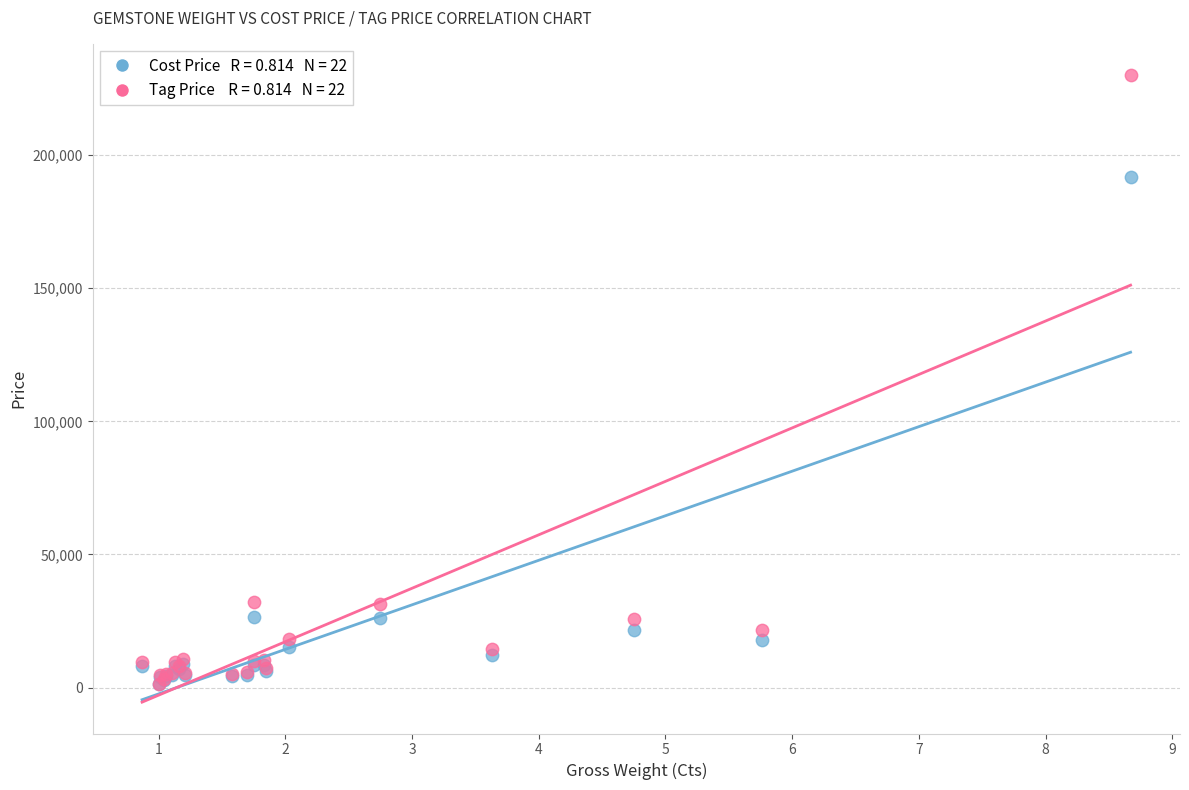

Across all series, what Y value is closest to 115620?

191700